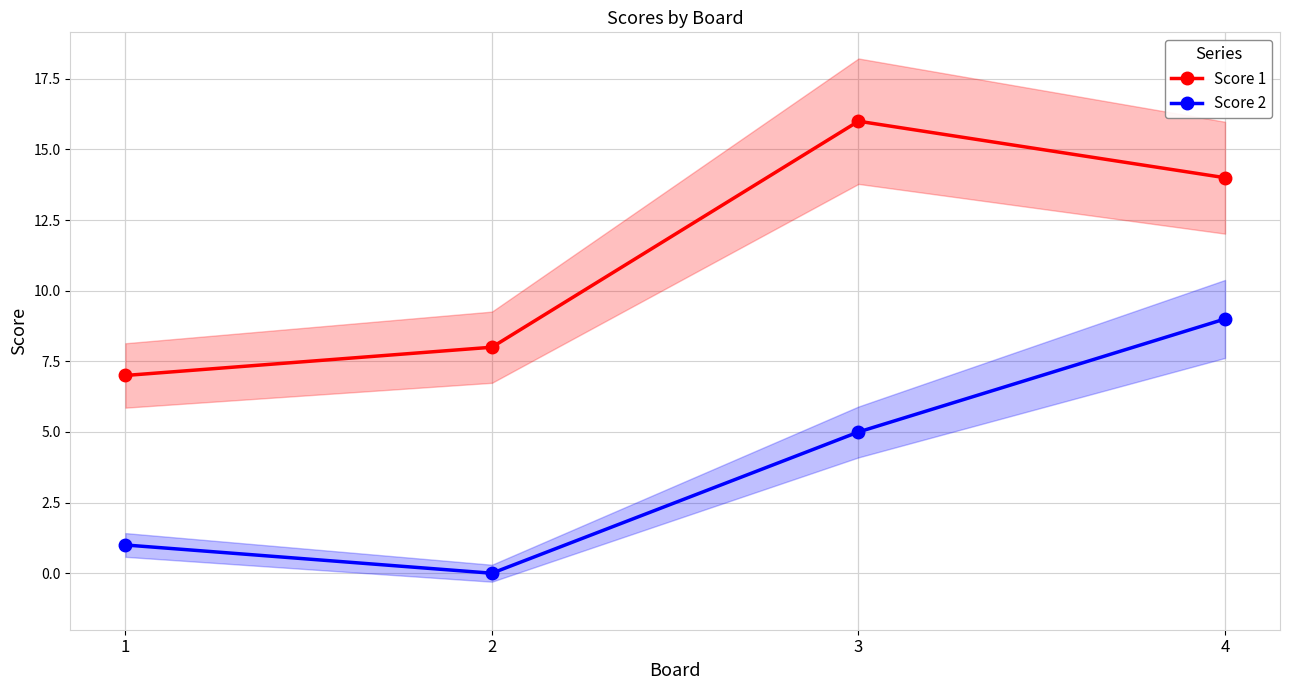

What are all the series names shown in the legend?

Score 1, Score 2